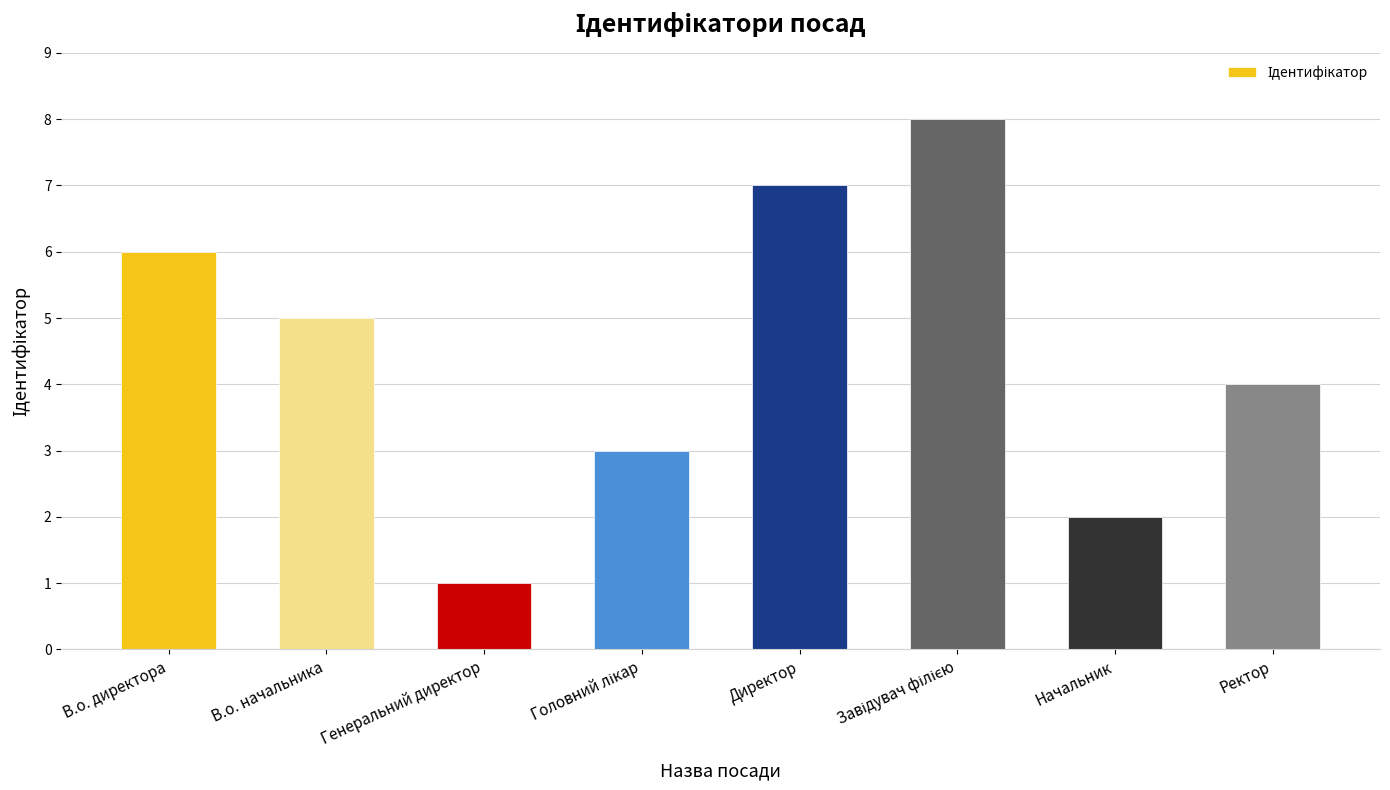

Where does the data first go above 5?

В.о. директора